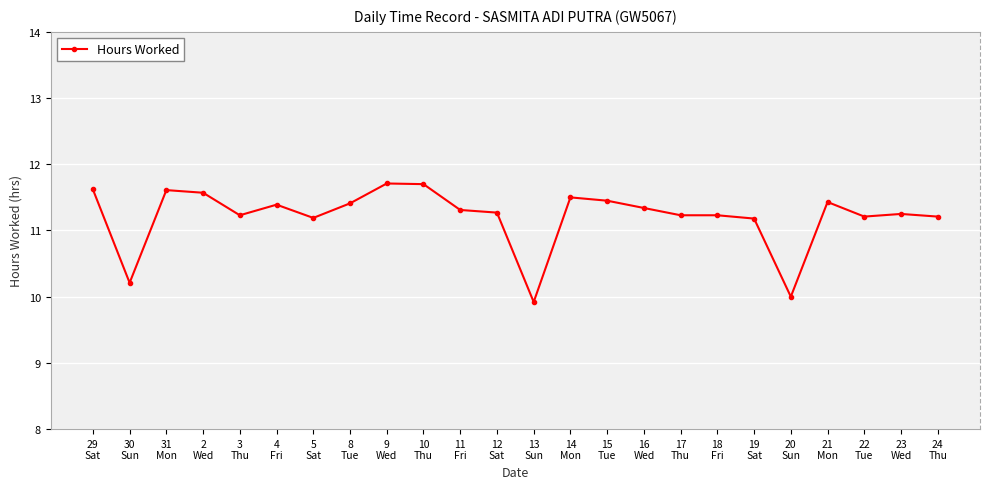

What is the difference between the second highest and second lowest values?

1.7